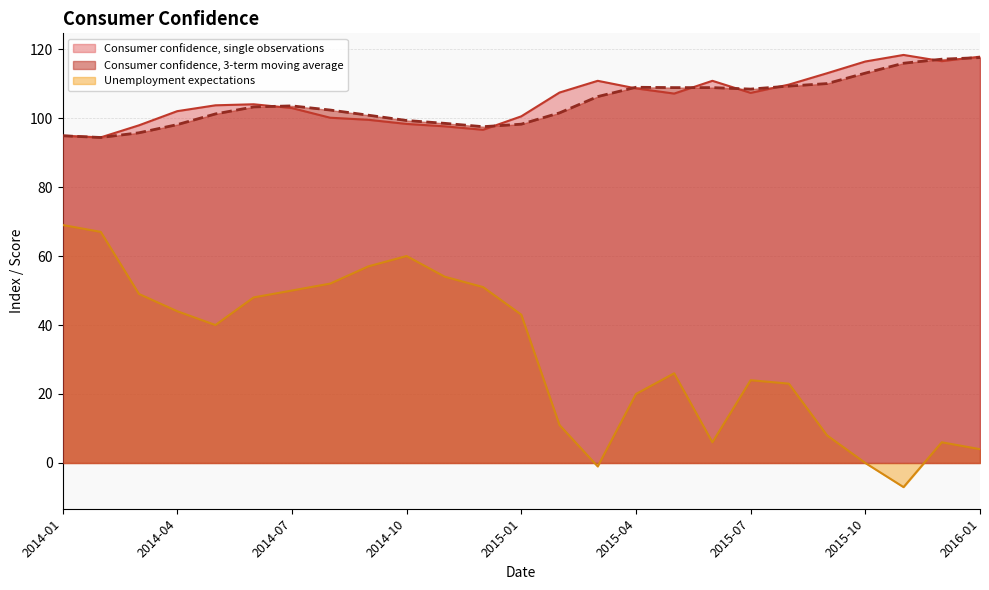

At which label does Consumer confidence, single observations reach its minimum?

2014-02